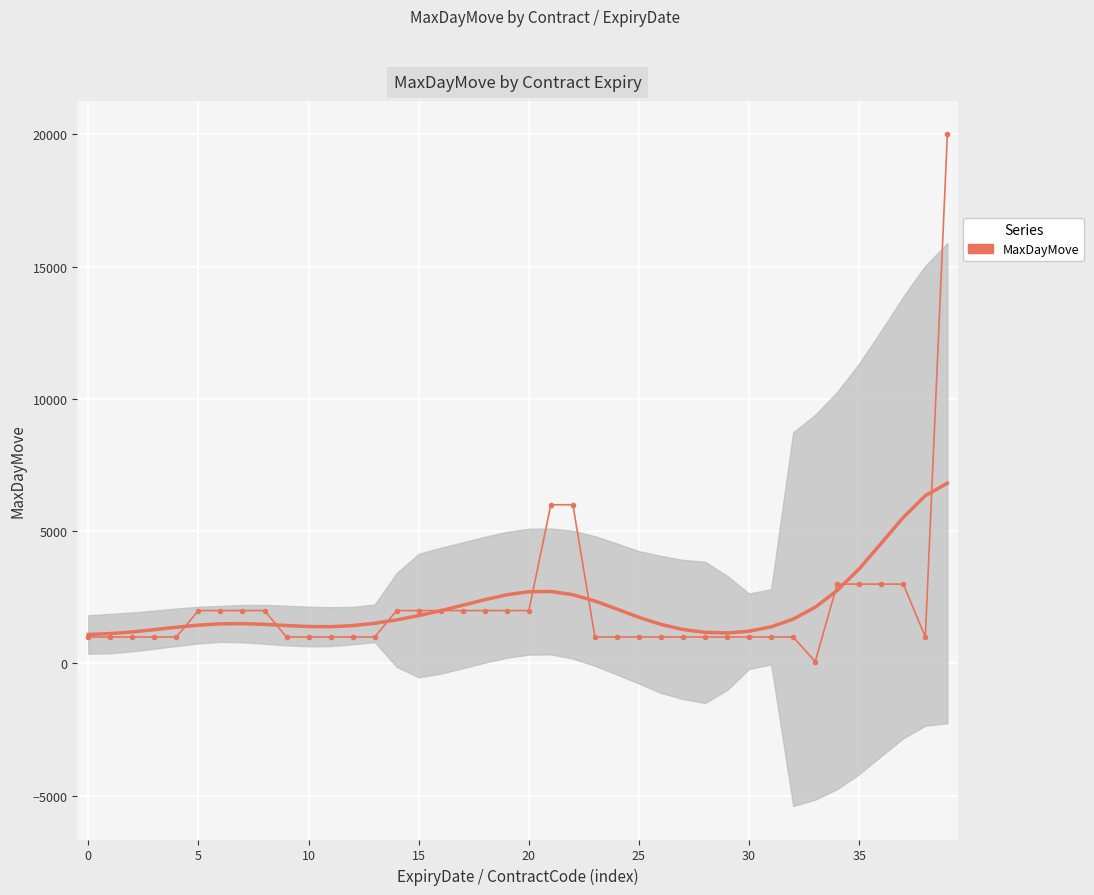

Reading right to left, transcribe all the data shown in this chart.

20000	1000	3000	3000	3000	3000	70	1000	1000	1000	1000	1000	1000	1000	1000	1000	1000	6000	6000	2000	2000	2000	2000	2000	2000	2000	1000	1000	1000	1000	1000	2000	2000	2000	2000	1000	1000	1000	1000	1000